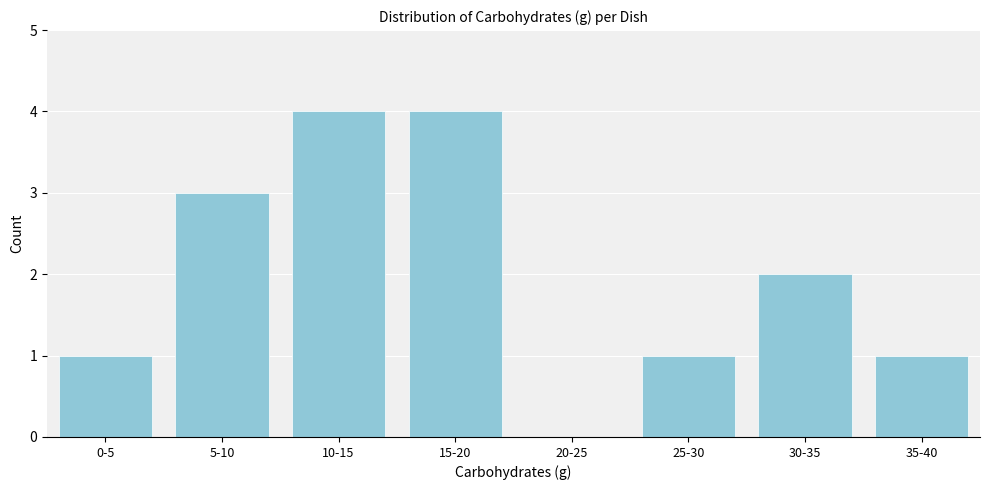

Reading right to left, what are all the values shown in this chart?

35-40=1	30-35=2	25-30=1	20-25=0	15-20=4	10-15=4	5-10=3	0-5=1